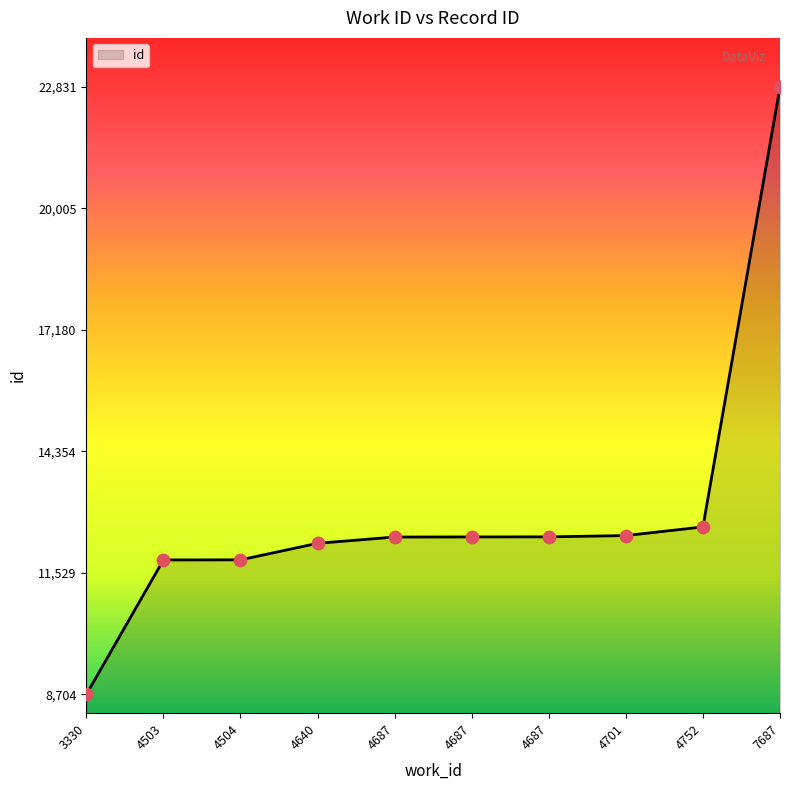

Does the chart have visible grid lines?

No